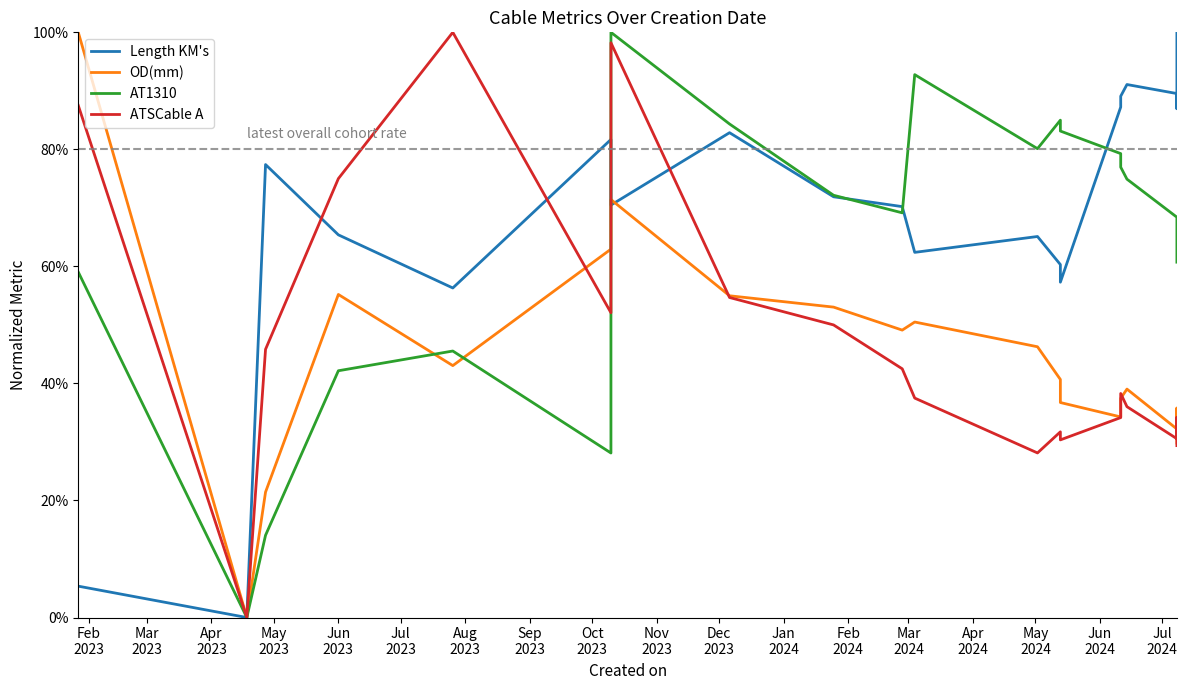

What is the value of the OD(mm) point at the 10th from the left?

0.5